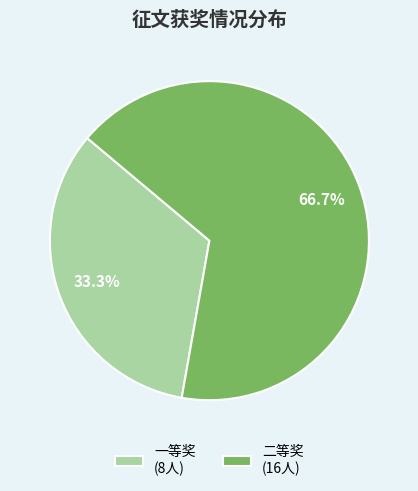

Which category has the smallest portion of the pie?

一等奖